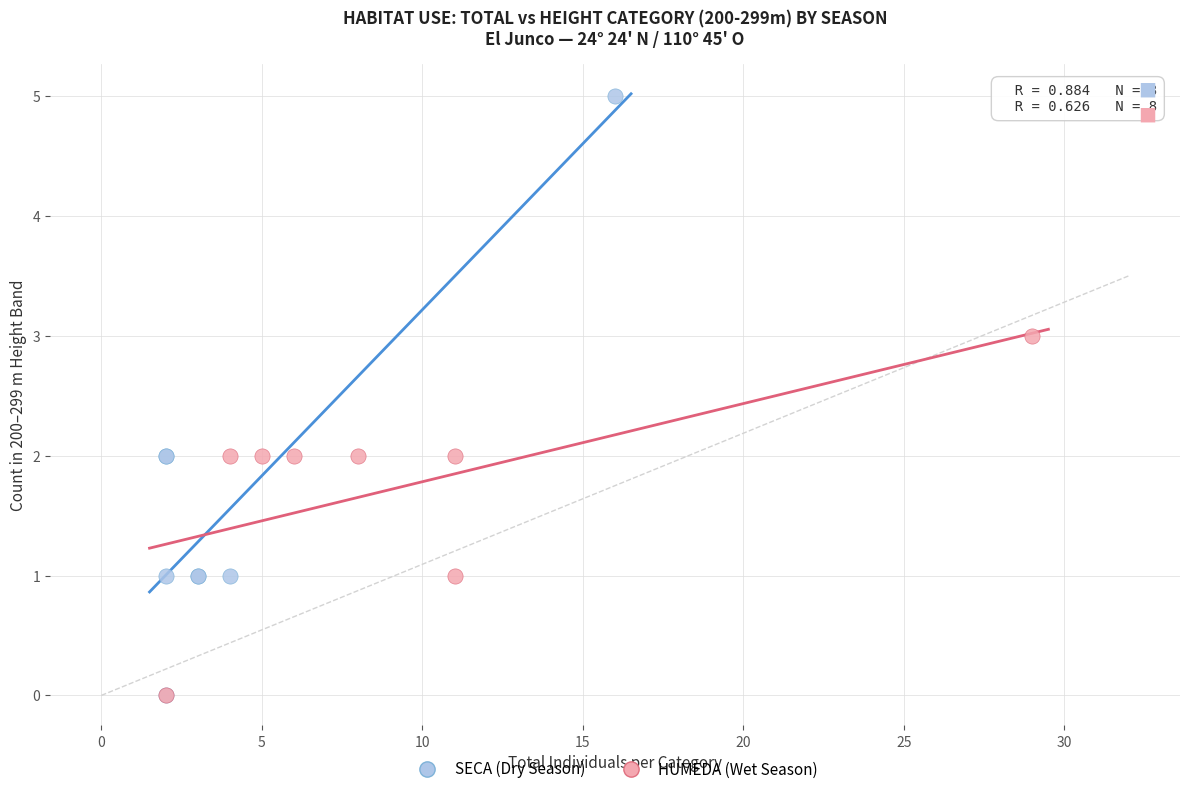

Which series contains the highest Y value?

SECA (Dry Season)